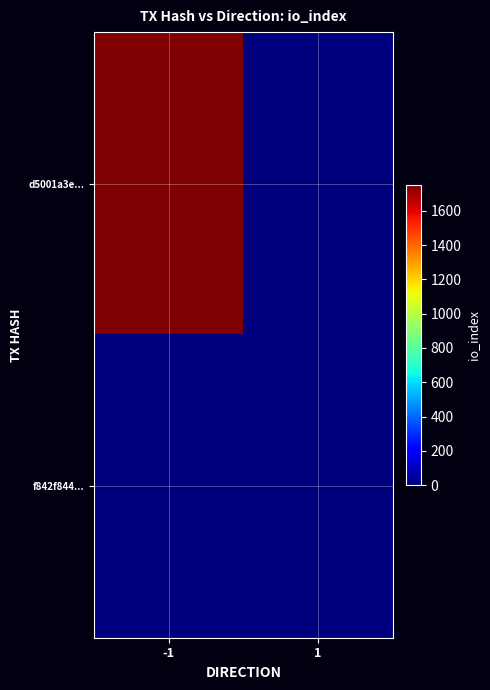

At which category is the sum across all series the highest?

-1